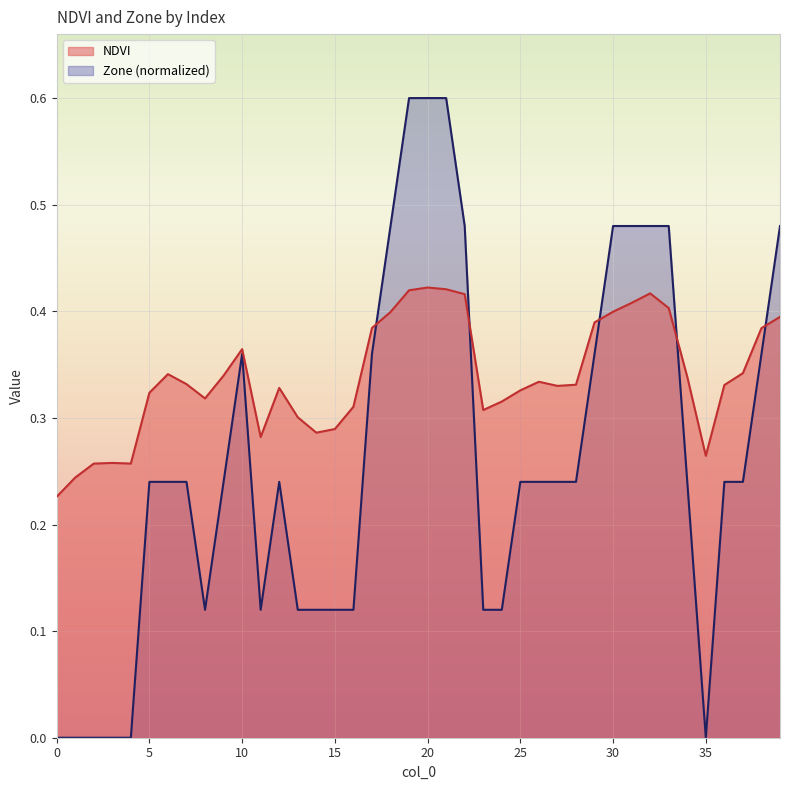

True or false: NDVI has a value of 0.4 at 19.

True